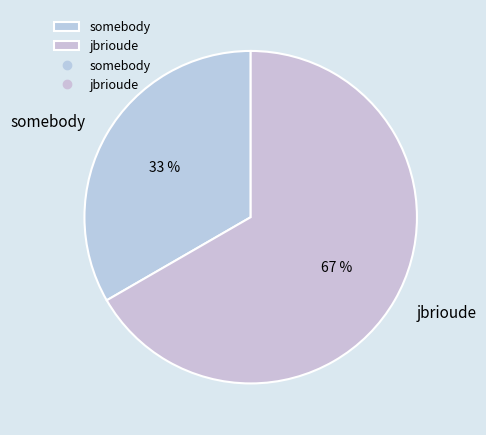

The jbrioude slice represents 29% of the pie. True or false?

False